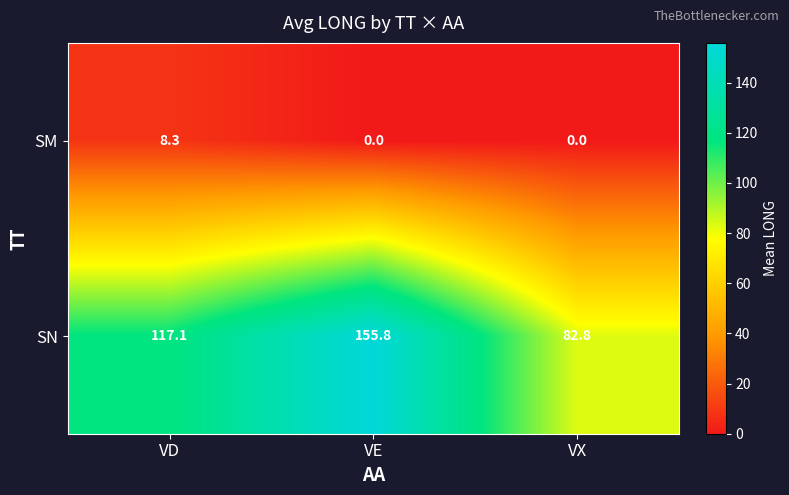

How many distinct data groups are displayed?

2